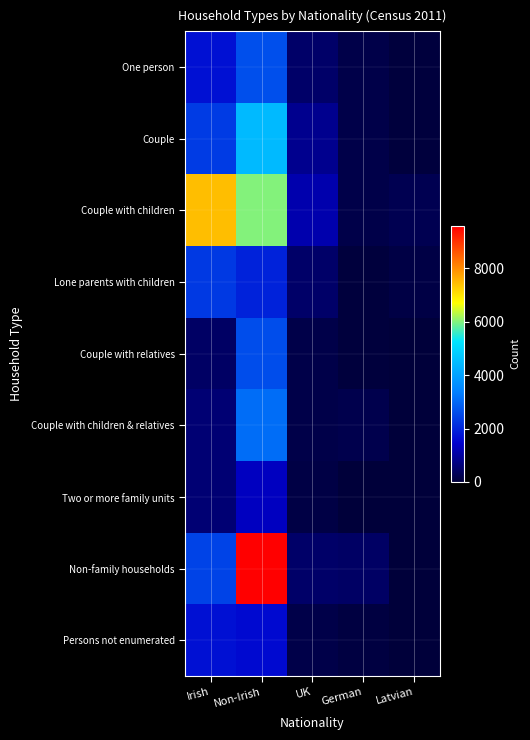

What is the maximum value shown in the chart?

9604